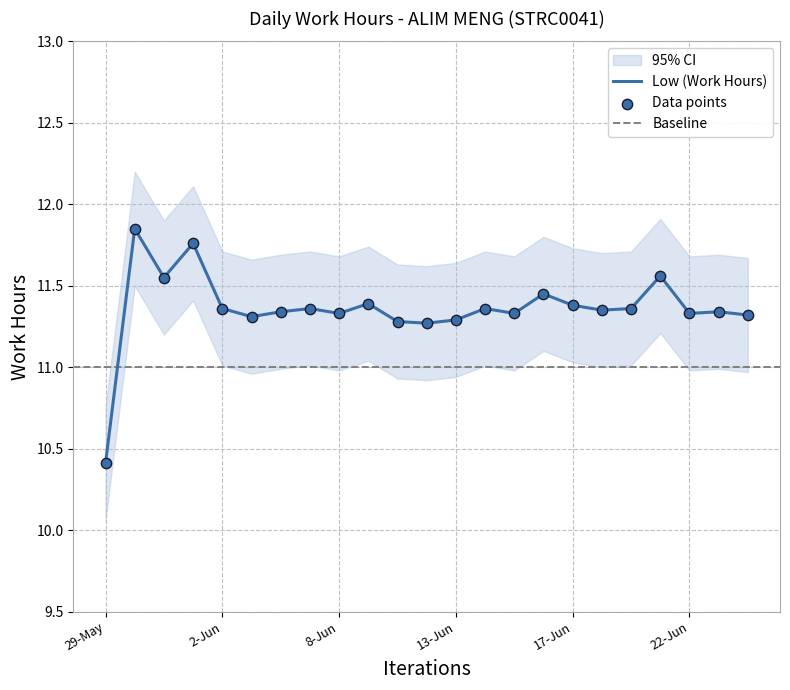

What is the change in value from 29-May to 3-Jun?

+0.9